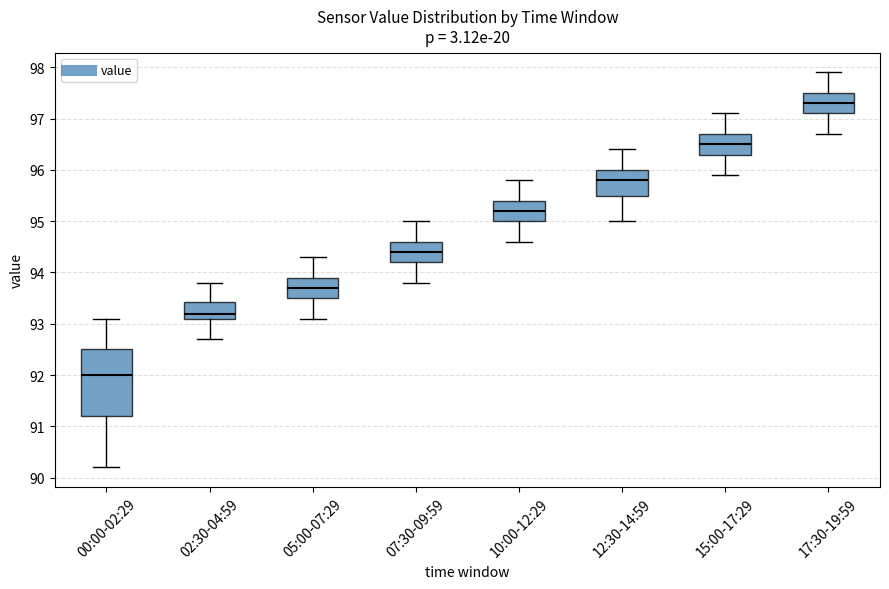

Which box's median line is the highest?

17:30-19:59